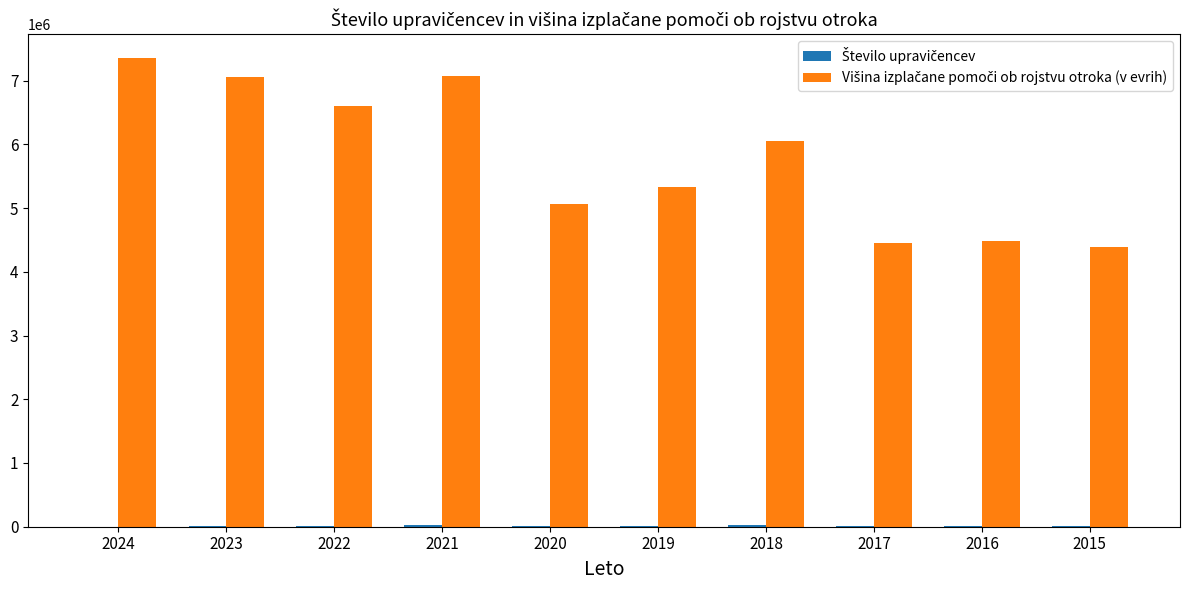

What is the maximum value shown in the chart?

7359901.0